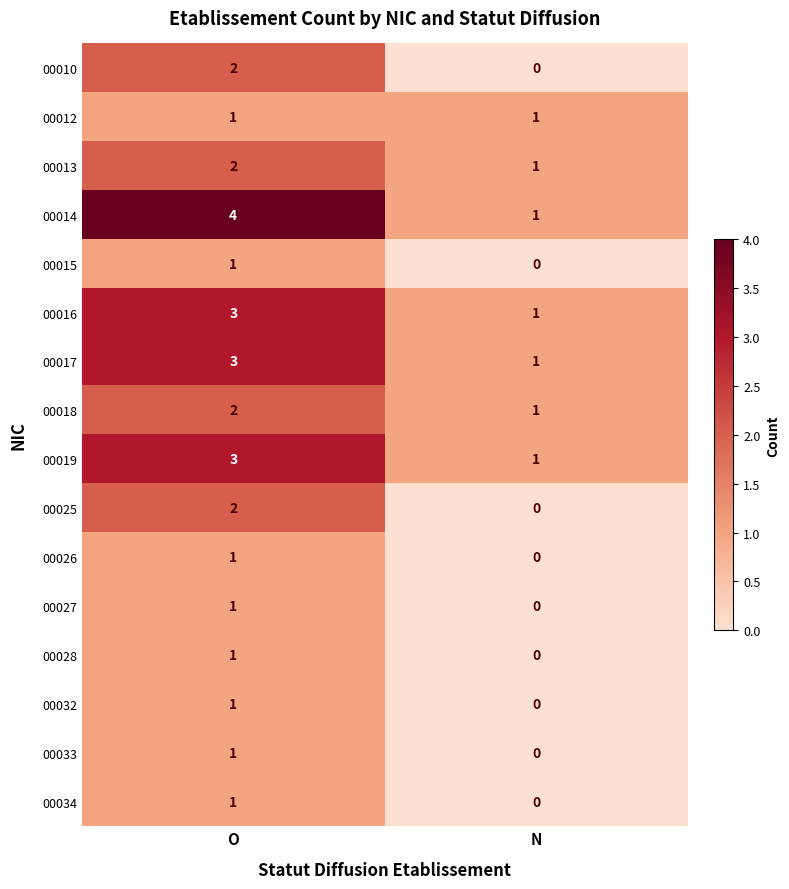

What is the difference between the highest and lowest values at N?

1